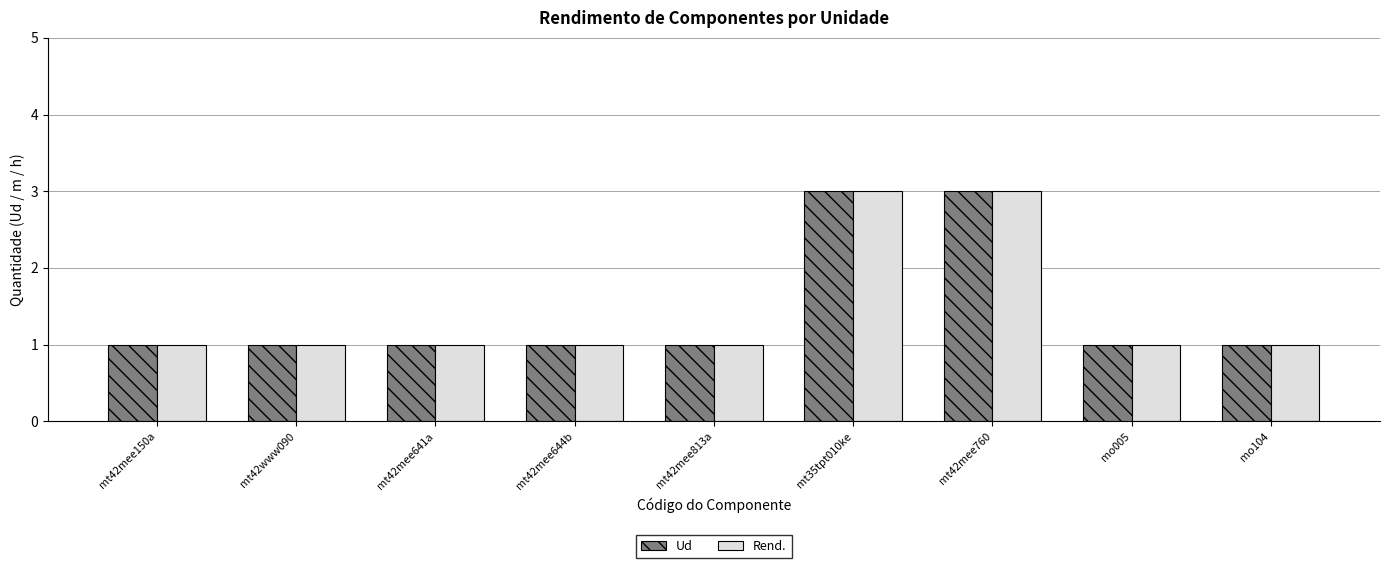

The Ud series shows 1 at mt35tpt010ke. True or false?

False